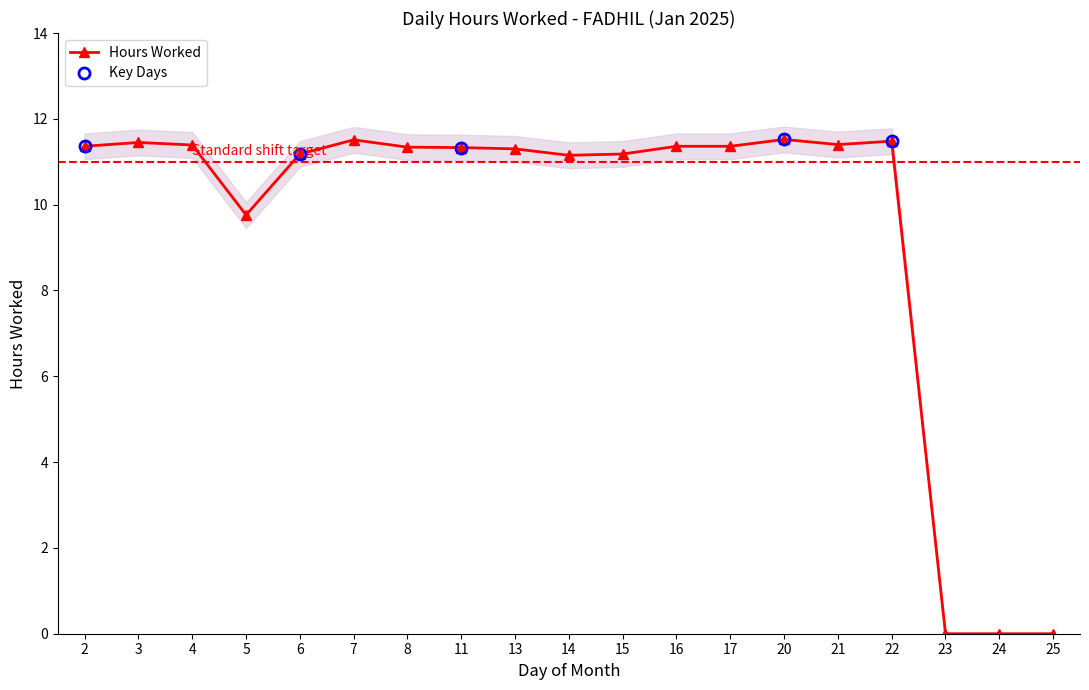

How many distinct data groups are displayed?

1